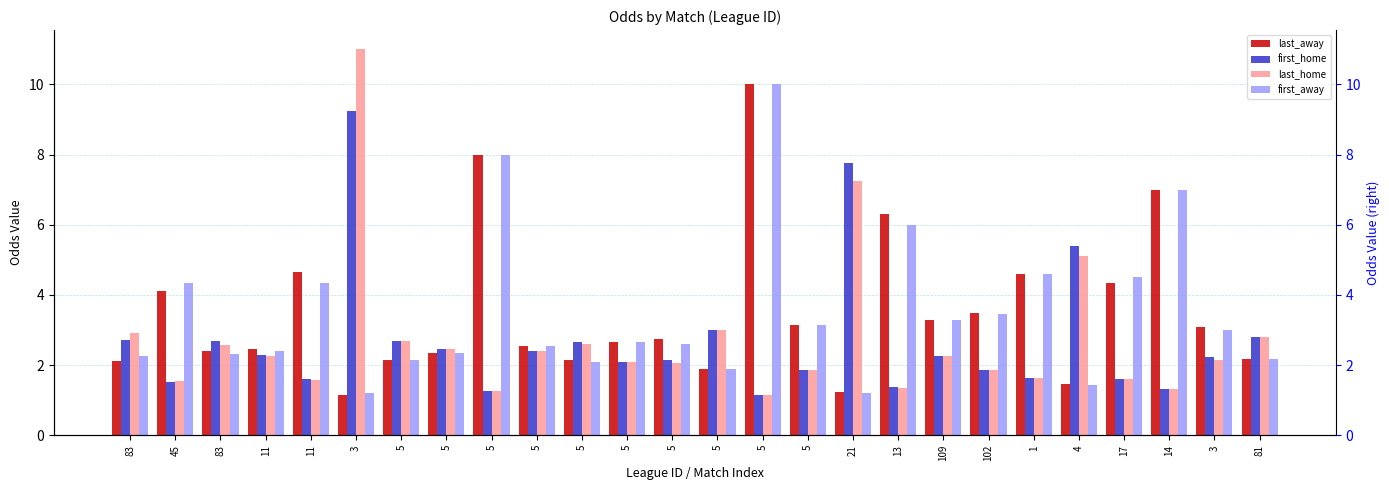

What is the difference between the last_away values at 13 and 5?

1.7